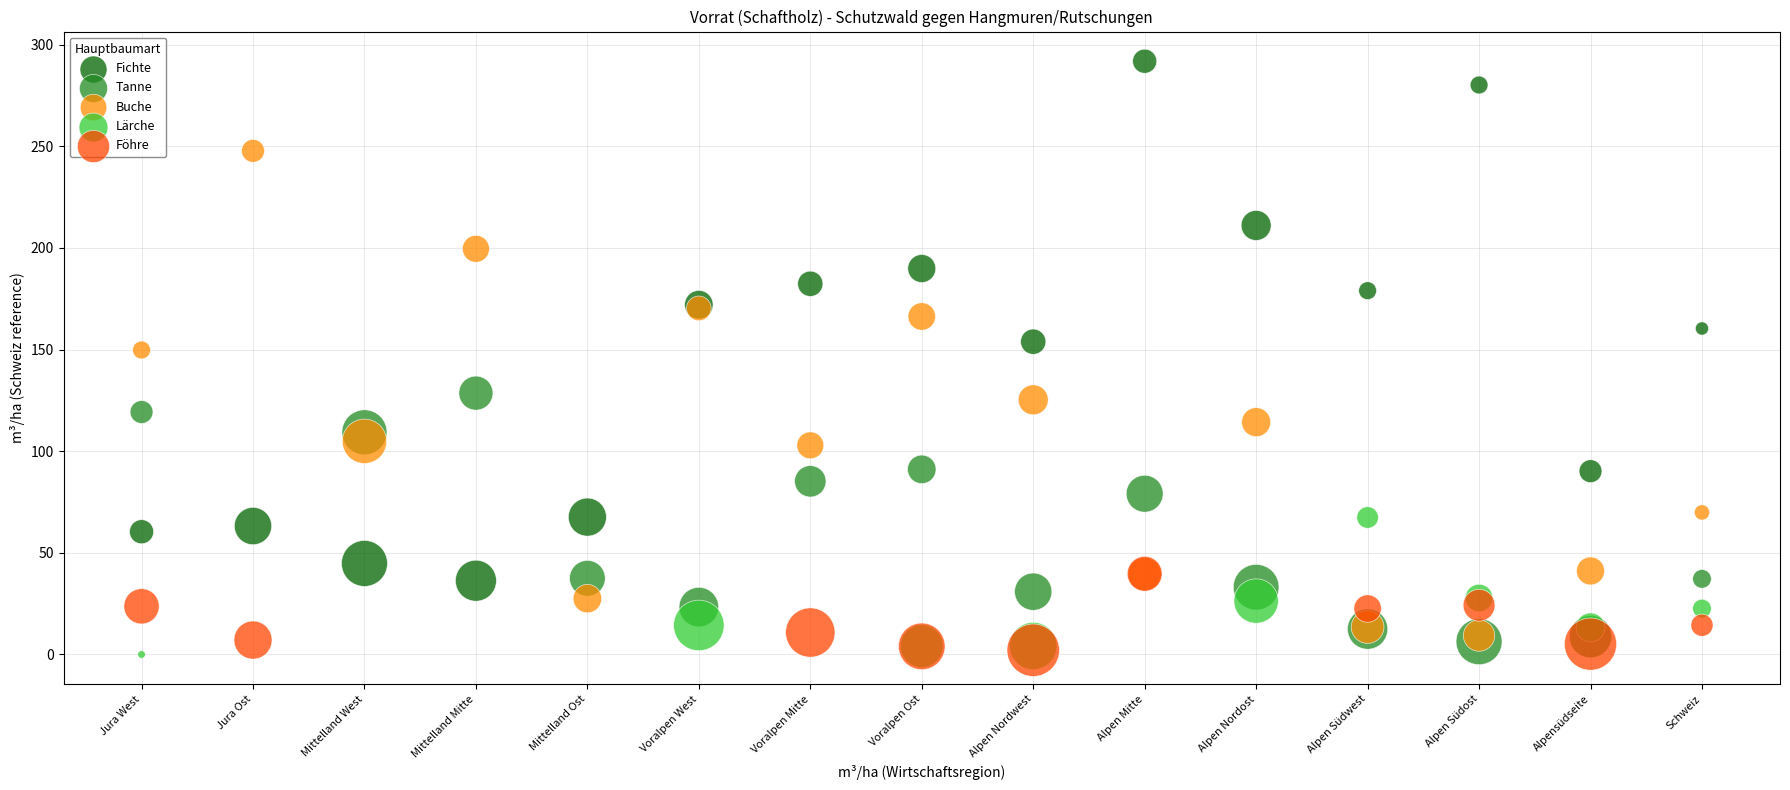

Which series reaches the maximum Y coordinate?

Fichte